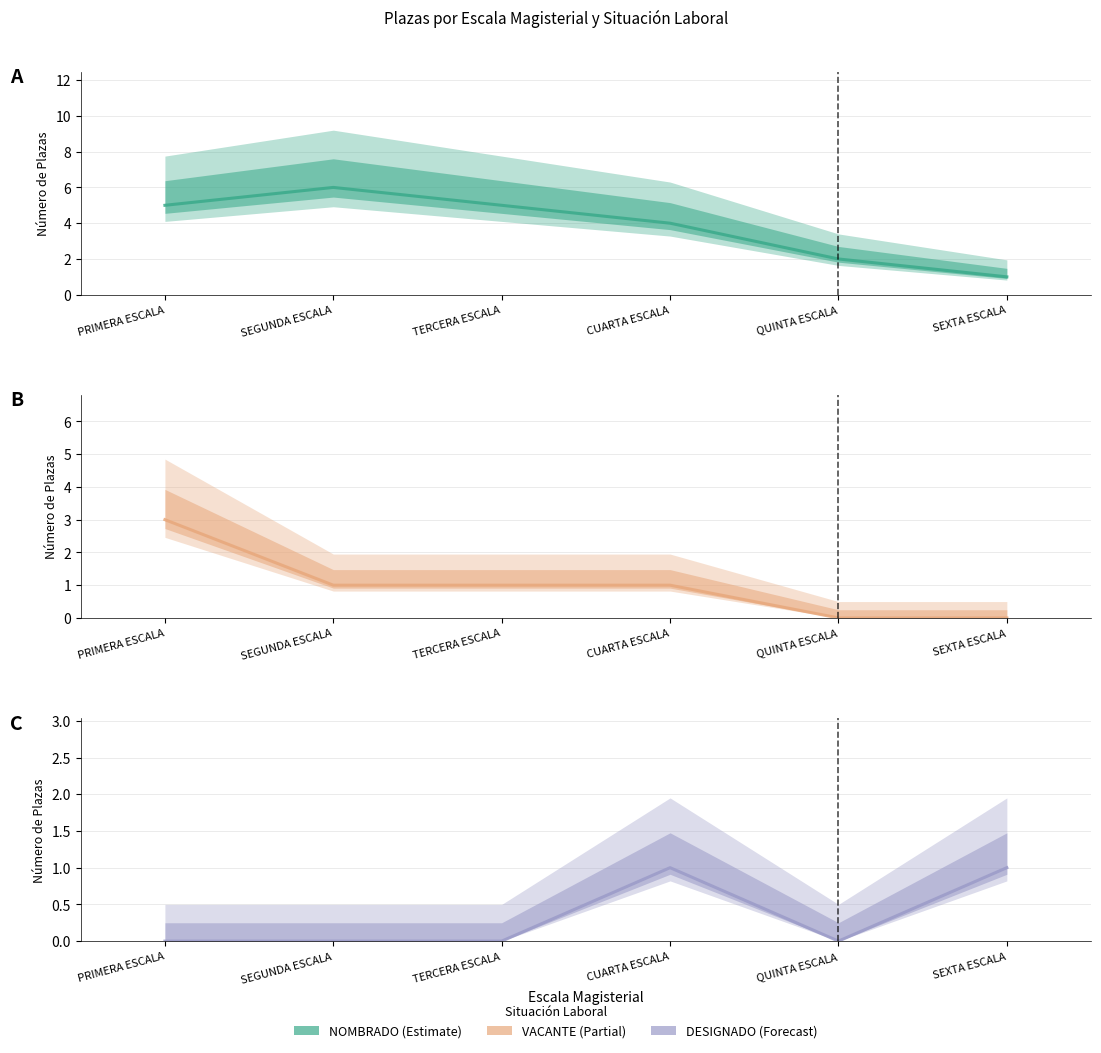

What is the label of the 4th point from the left?

CUARTA ESCALA